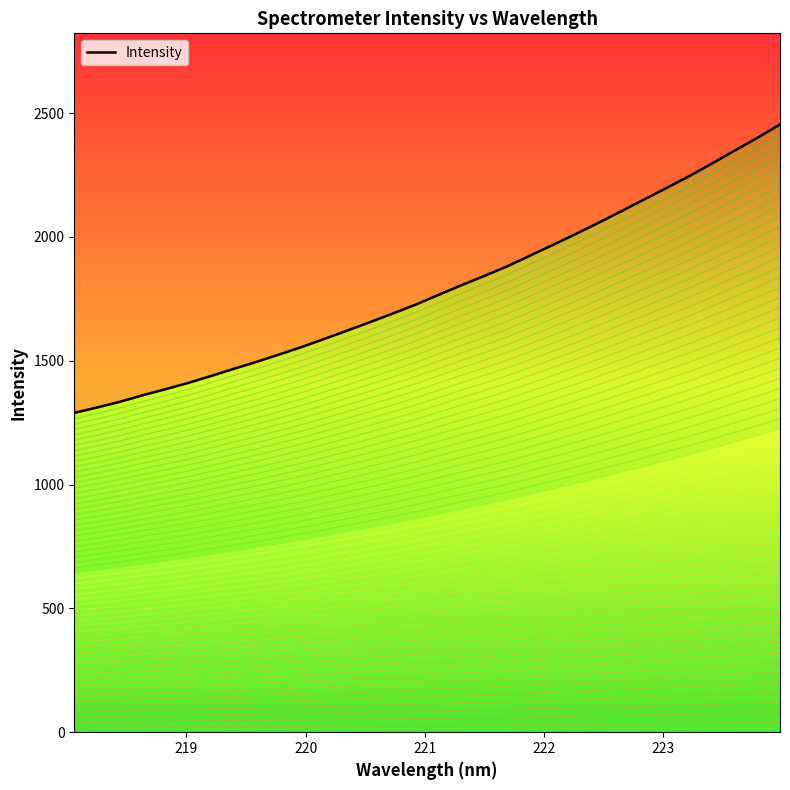

What is the difference between the maximum and minimum values?

1164.6